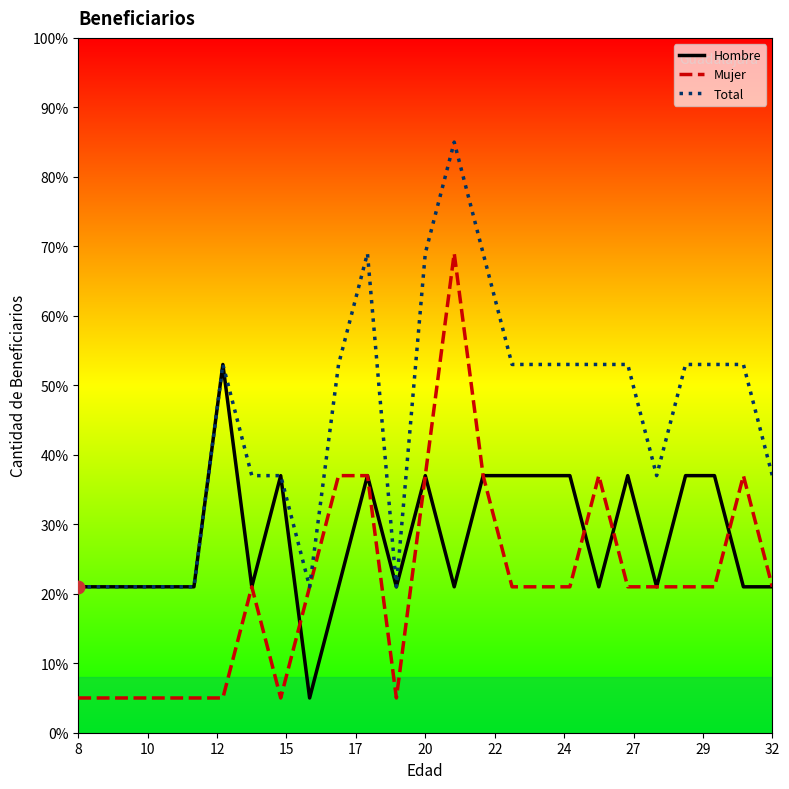

What is the minimum value for Hombre?

5